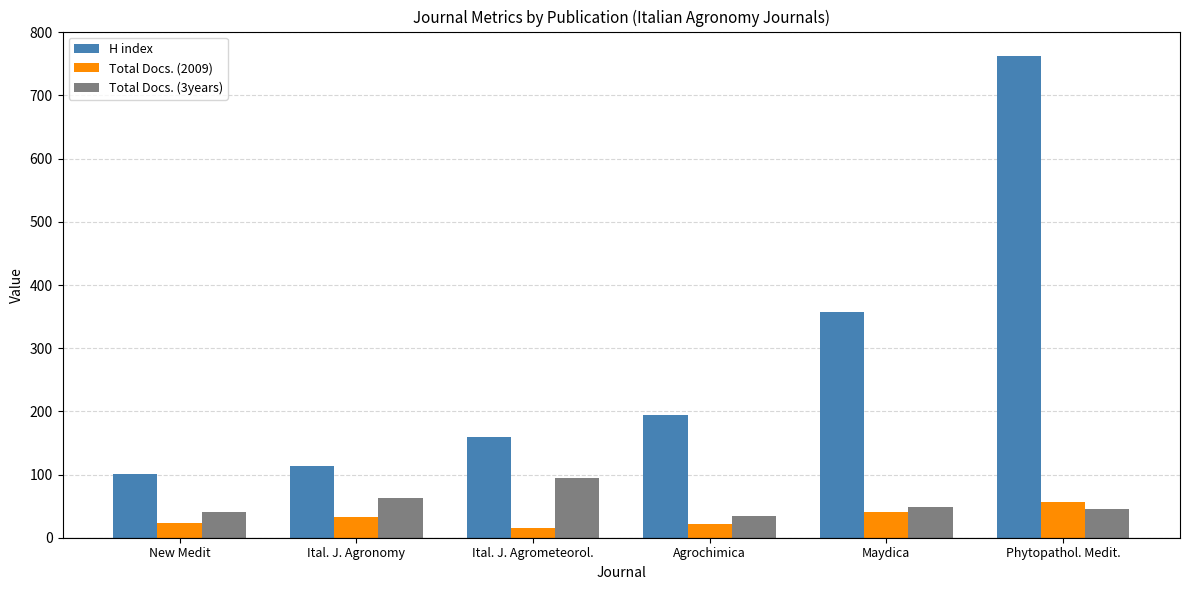

How many categories are shown in the chart?

6